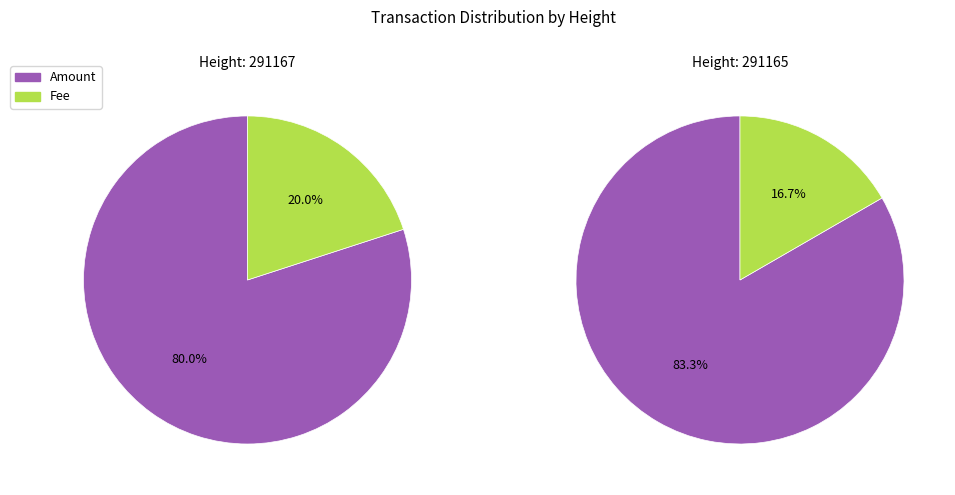

Which series changed the most between 291167 and 291165?

Amount